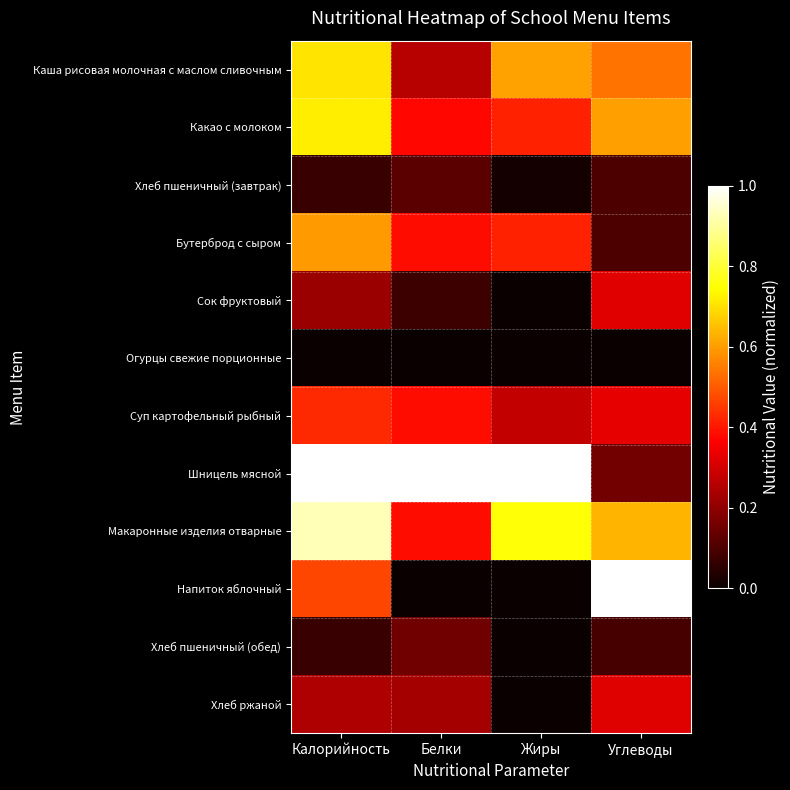

At which category is the sum across all series the highest?

Калорийность